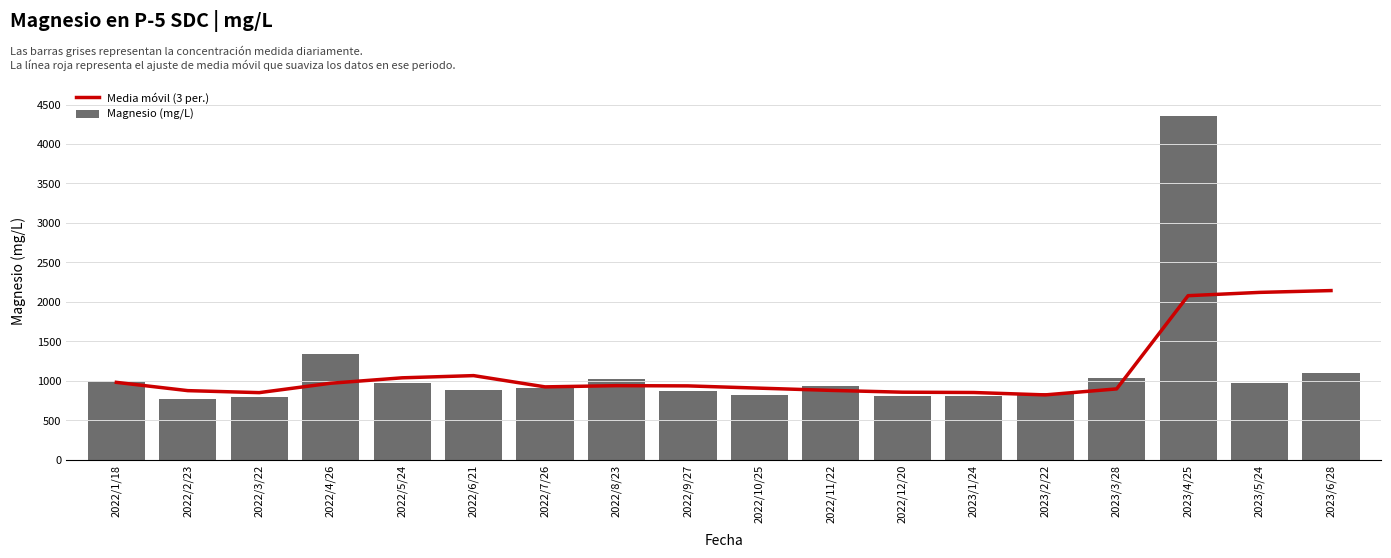

What is the value of the Magnesio (mg/L) bar at the 14th from the left?

845.4